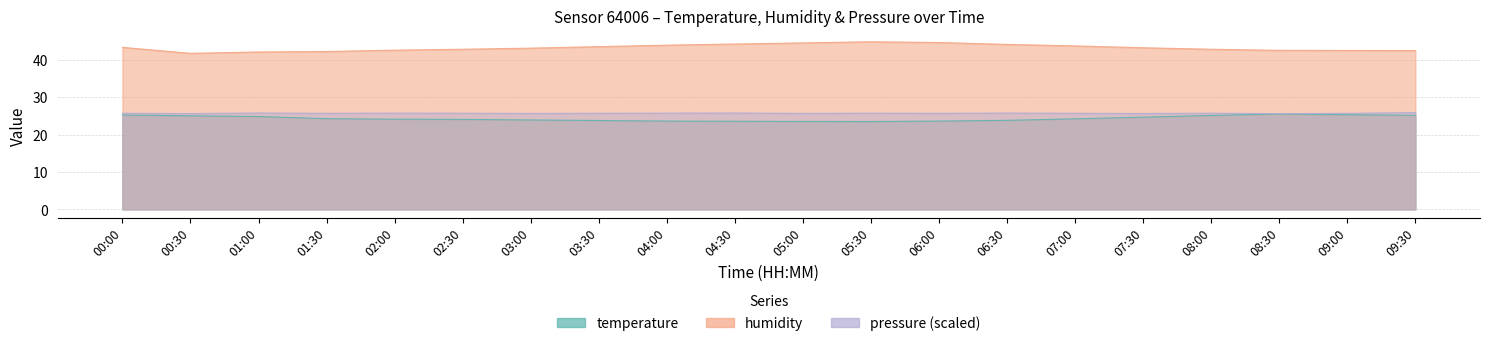

At how many categories does at least one series exceed 27?

20